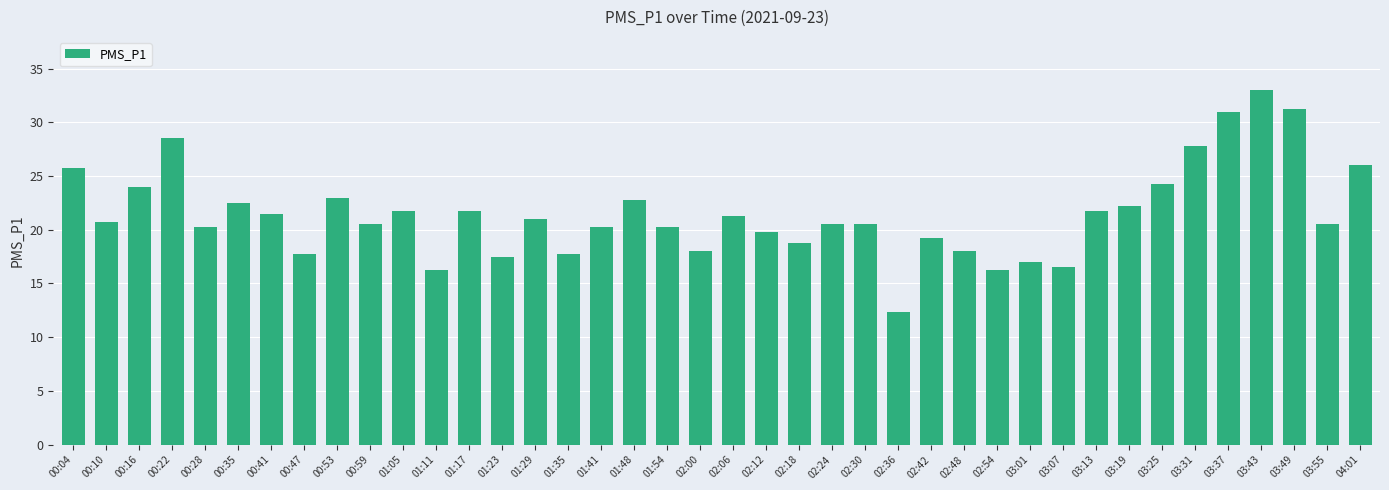

What is the label of the 15th bar from the right?

02:36